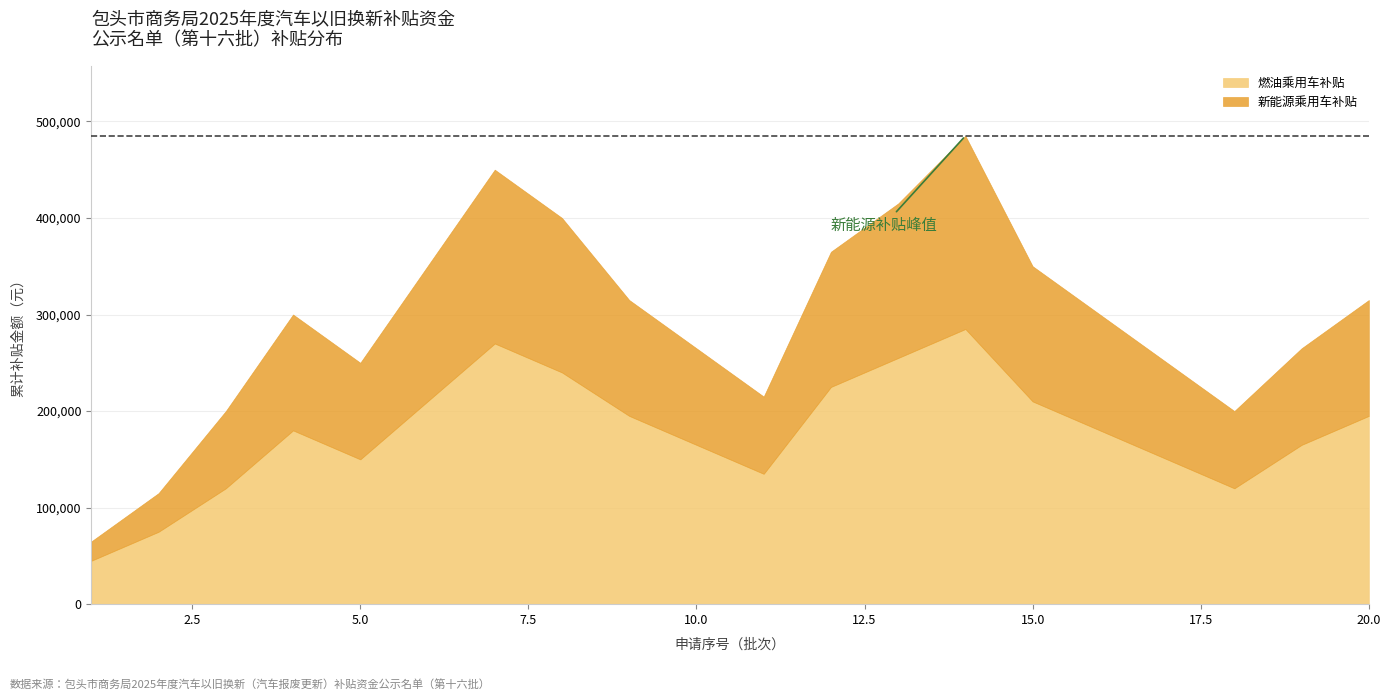

List the series in order of their overall mean, highest first.

新能源乘用车补贴, 燃油乘用车补贴